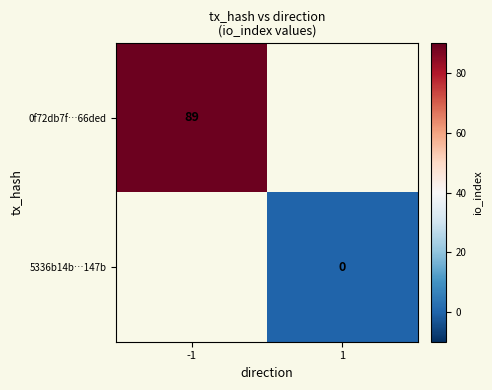

Which category has the lowest value across all series?

1